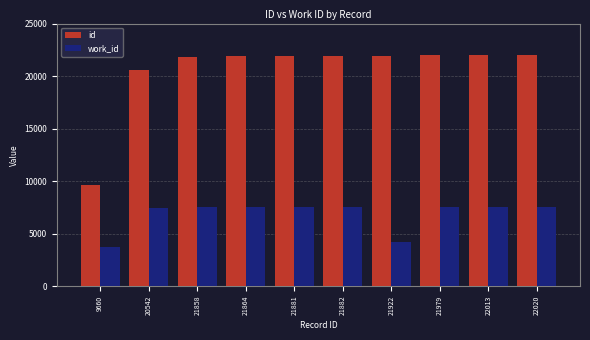

What is the smallest value displayed?

3740